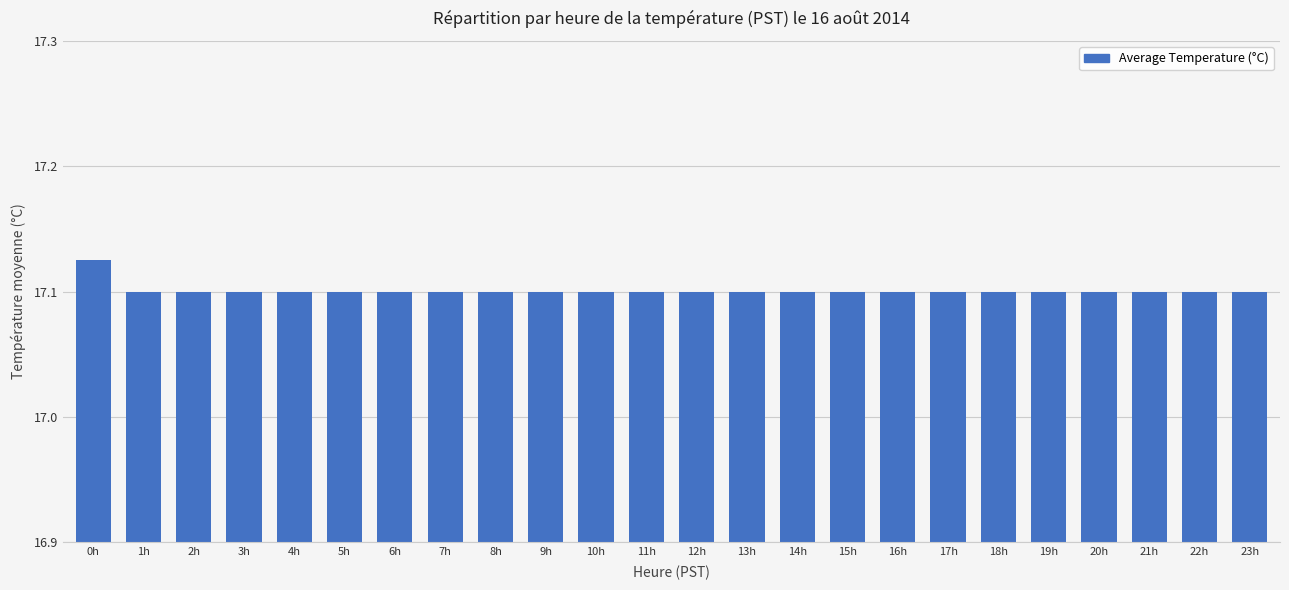

What is the label of the 21st bar from the right?

3h